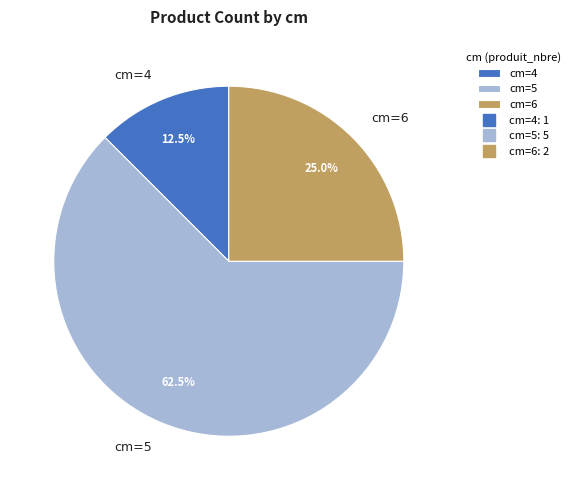

What is the ratio of the value at cm=5 to the value at cm=6?

2.5